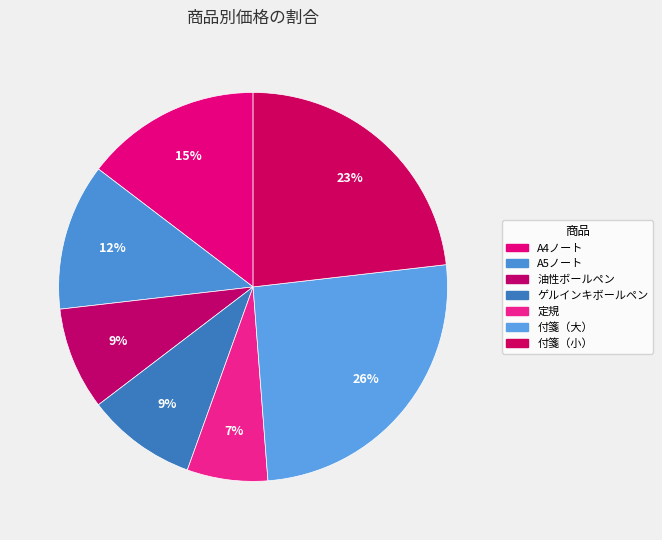

Count the number of slices in the pie.

7